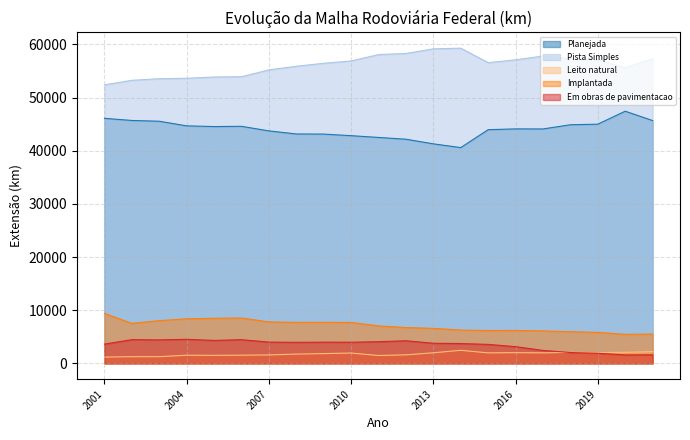

Reading left to right, what are all the values shown in this chart?

Planejada: 2001=46099.7	2002=45699.3	2003=45552.3	2004=44681.4	2005=44552.7	2006=44597.8	2007=43738.2	2008=43158.9	2009=43134.8	2010=42836.9	2011=42504.9	2012=42171.9	2013=41302.2	2014=40595.3	2015=43963.8	2016=44112.6	2017=44100.9	2018=44892.9	2019=44999.5	2020=47438.6	2021=45683.5
Pista Simples: 2001=52389.6	2002=53252.4	2003=53549.6	2004=53632.0	2005=53869.7	2006=53924.2	2007=55215.5	2008=55893.5	2009=56453.7	2010=56890.9	2011=58088.6	2012=58300.0	2013=59167.4	2014=59294.9	2015=56570.5	2016=57096.2	2017=57811.8	2018=57275.7	2019=57106.2	2020=55596.1	2021=57309.1
Leito natural: 2001=1195.0	2002=1267.0	2003=1267.0	2004=1543.3	2005=1519.3	2006=1548.2	2007=1596.0	2008=1757.4	2009=1846.7	2010=1954.5	2011=1486.7	2012=1613.0	2013=1997.3	2014=2467.1	2015=1985.2	2016=2027.4	2017=1990.2	2018=2074.6	2019=2032.9	2020=2090.0	2021=2225.2
Implantada: 2001=9412.1	2002=7533.3	2003=8046.3	2004=8392.7	2005=8496.5	2006=8539.0	2007=7807.3	2008=7724.6	2009=7728.1	2010=7703.7	2011=7056.5	2012=6746.6	2013=6596.1	2014=6275.2	2015=6188.8	2016=6205.7	2017=6115.3	2018=5962.5	2019=5834.3	2020=5468.0	2021=5521.3
Em obras de pavimentacao: 2001=3630.8	2002=4469.4	2003=4427.8	2004=4534.7	2005=4328.7	2006=4463.6	2007=4010.3	2008=3962.6	2009=3999.6	2010=3985.9	2011=4085.4	2012=4260.4	2013=3795.0	2014=3734.9	2015=3579.8	2016=3152.2	2017=2445.1	2018=2049.7	2019=1912.8	2020=1592.9	2021=1615.0